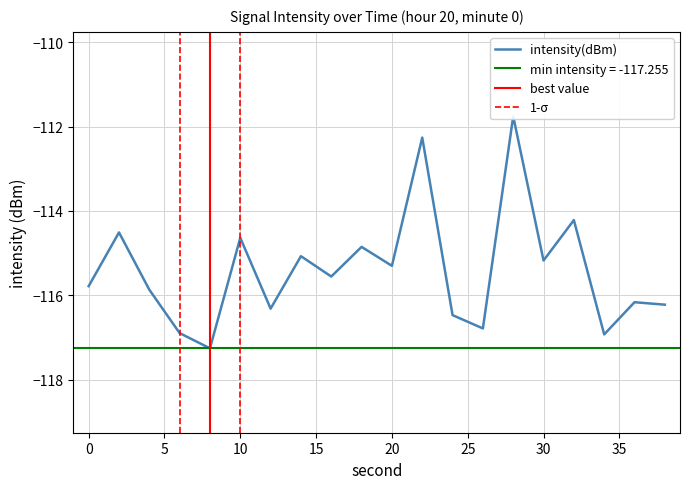

How many lines are shown in the chart?

1